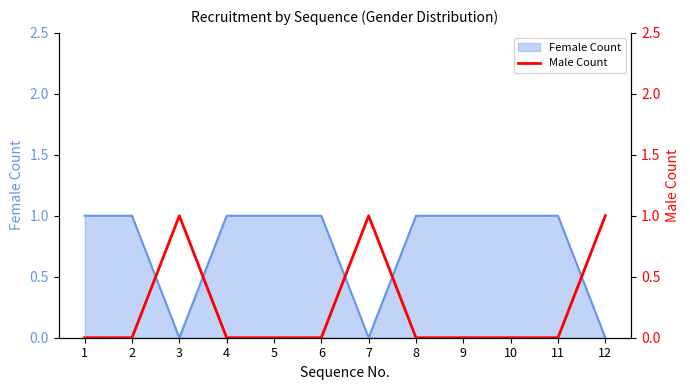

Reading left to right, extract all data points from this chart.

0	0	1	0	0	0	1	0	0	0	0	1